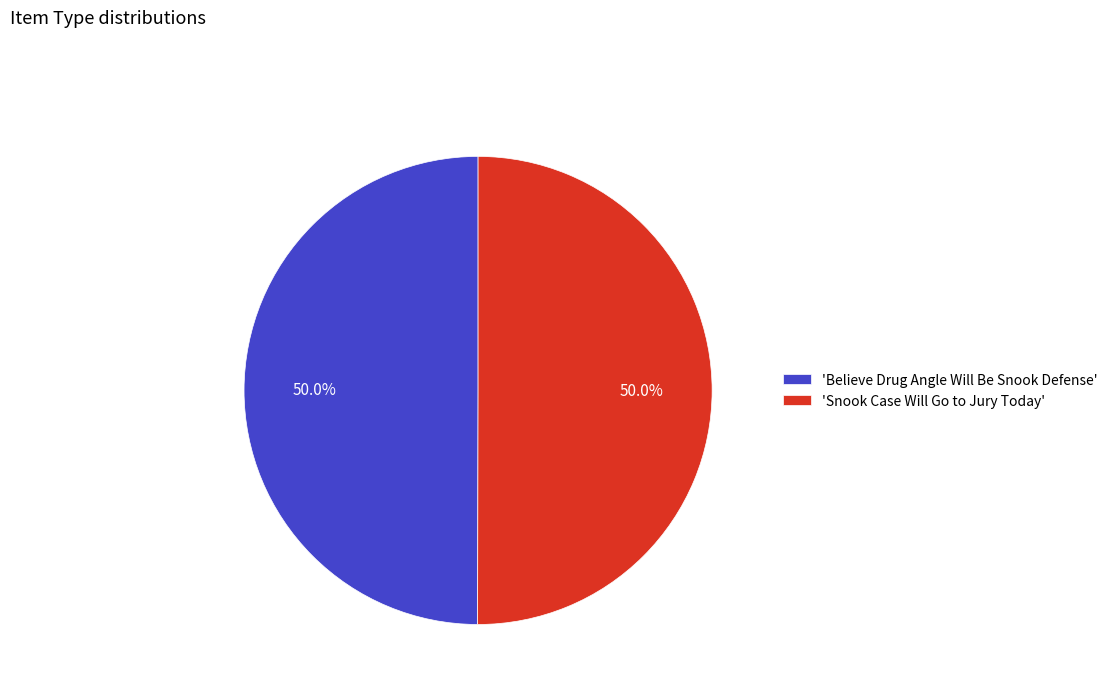

Is the sum of 'Believe Drug Angle Will Be Snook Defense' and 'Snook Case Will Go to Jury Today' greater than half?

Yes